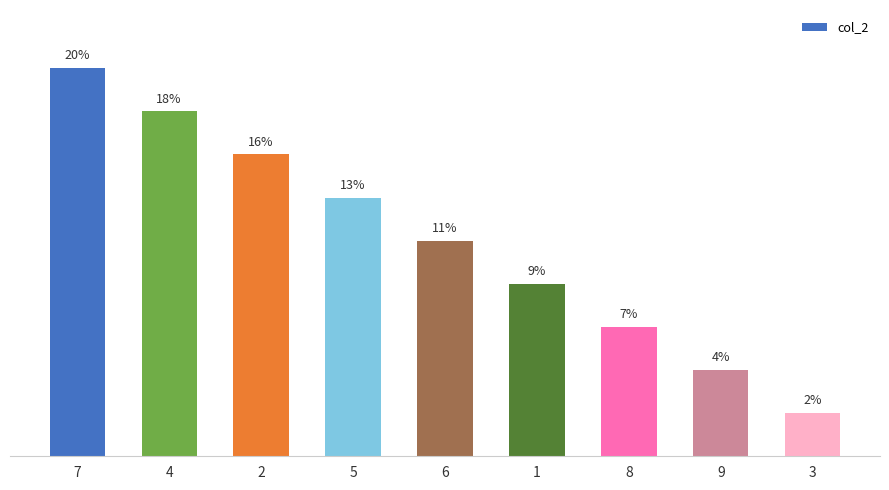

List the labels in order of value, largest first.

7, 4, 2, 5, 6, 1, 8, 9, 3